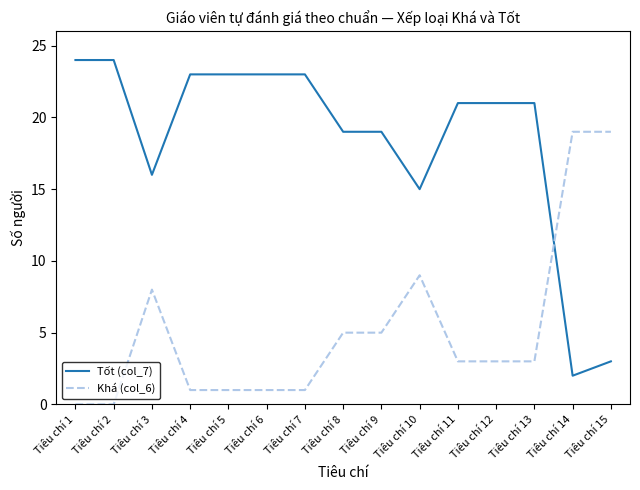

Which series has the largest range (max minus min)?

Tốt (col_7)